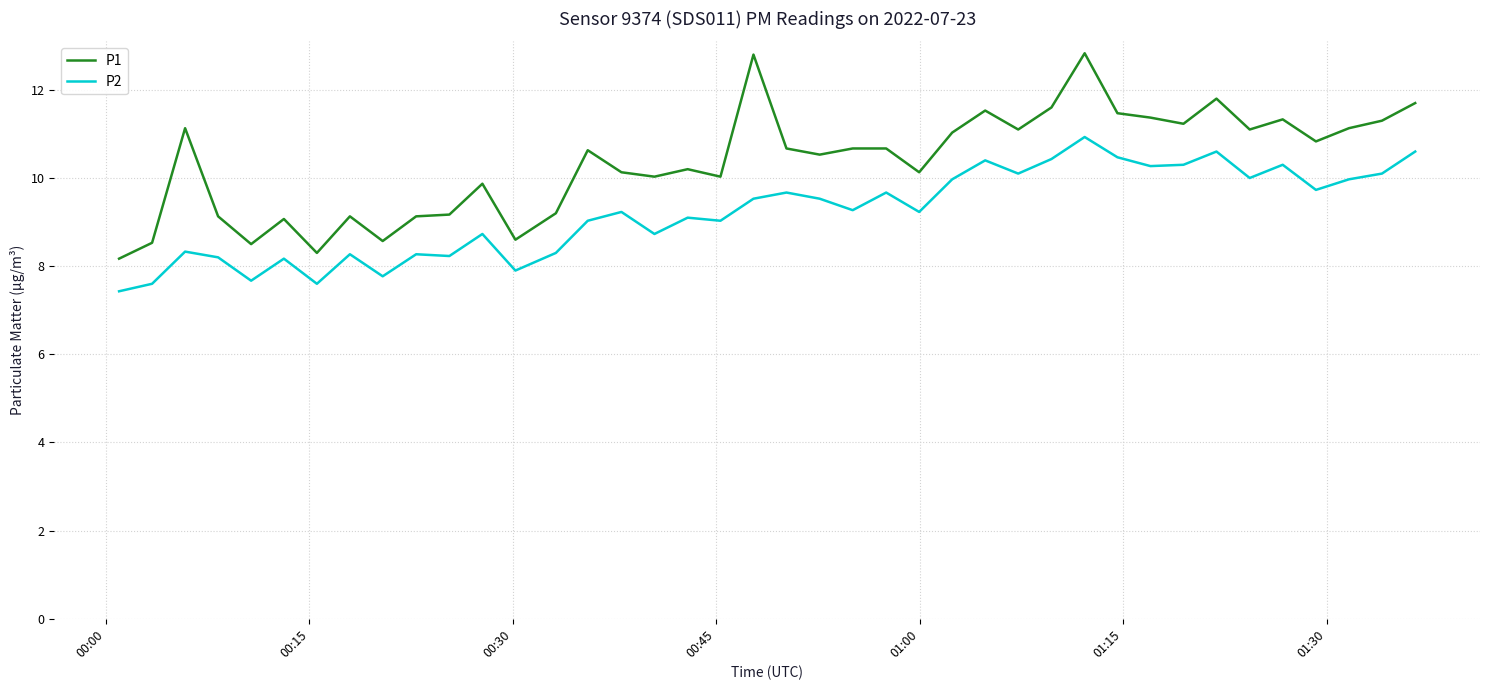

Which series has the largest total across all categories?

P1